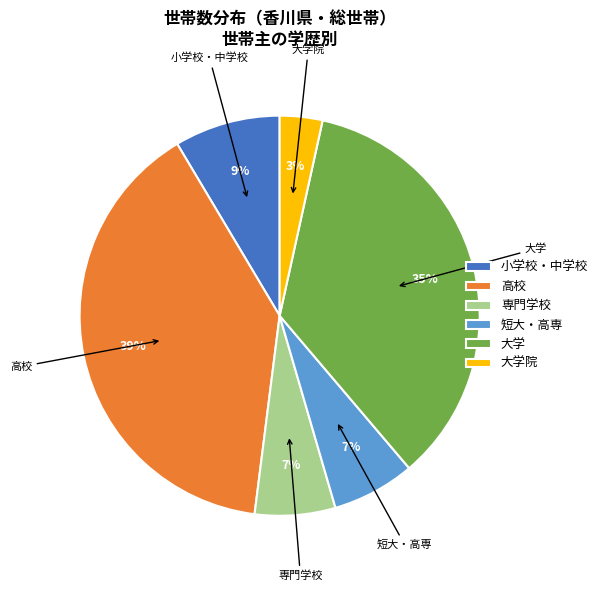

Which slice is the largest?

高校